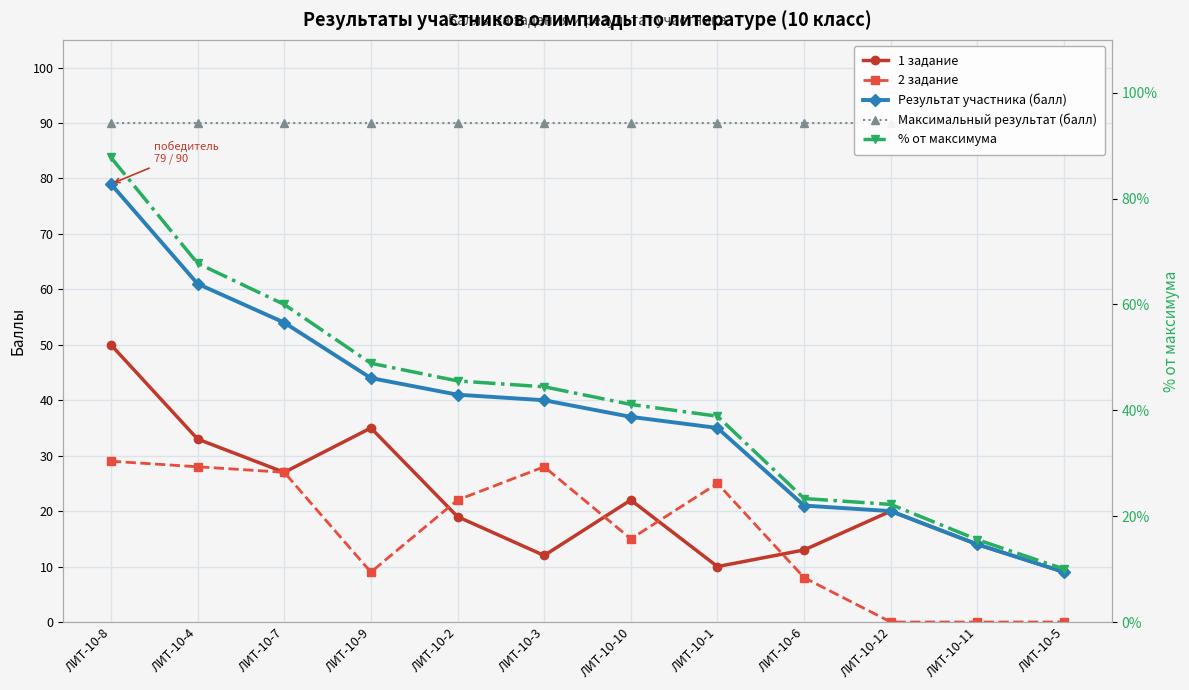

Reading right to left, list all the values displayed in this chart.

1 задание: ЛИТ-10-5=9.0	ЛИТ-10-11=14.0	ЛИТ-10-12=20.0	ЛИТ-10-6=13.0	ЛИТ-10-1=10.0	ЛИТ-10-10=22.0	ЛИТ-10-3=12.0	ЛИТ-10-2=19.0	ЛИТ-10-9=35.0	ЛИТ-10-7=27.0	ЛИТ-10-4=33.0	ЛИТ-10-8=50.0
2 задание: ЛИТ-10-5=0.0	ЛИТ-10-11=0.0	ЛИТ-10-12=0.0	ЛИТ-10-6=8.0	ЛИТ-10-1=25.0	ЛИТ-10-10=15.0	ЛИТ-10-3=28.0	ЛИТ-10-2=22.0	ЛИТ-10-9=9.0	ЛИТ-10-7=27.0	ЛИТ-10-4=28.0	ЛИТ-10-8=29.0
Результат участника (балл): ЛИТ-10-5=9.0	ЛИТ-10-11=14.0	ЛИТ-10-12=20.0	ЛИТ-10-6=21.0	ЛИТ-10-1=35.0	ЛИТ-10-10=37.0	ЛИТ-10-3=40.0	ЛИТ-10-2=41.0	ЛИТ-10-9=44.0	ЛИТ-10-7=54.0	ЛИТ-10-4=61.0	ЛИТ-10-8=79.0
Максимальный результат (балл): ЛИТ-10-5=90.0	ЛИТ-10-11=90.0	ЛИТ-10-12=90.0	ЛИТ-10-6=90.0	ЛИТ-10-1=90.0	ЛИТ-10-10=90.0	ЛИТ-10-3=90.0	ЛИТ-10-2=90.0	ЛИТ-10-9=90.0	ЛИТ-10-7=90.0	ЛИТ-10-4=90.0	ЛИТ-10-8=90.0
% от максимума: ЛИТ-10-5=10.0	ЛИТ-10-11=15.6	ЛИТ-10-12=22.2	ЛИТ-10-6=23.3	ЛИТ-10-1=38.9	ЛИТ-10-10=41.1	ЛИТ-10-3=44.4	ЛИТ-10-2=45.6	ЛИТ-10-9=48.9	ЛИТ-10-7=60.0	ЛИТ-10-4=67.8	ЛИТ-10-8=87.8